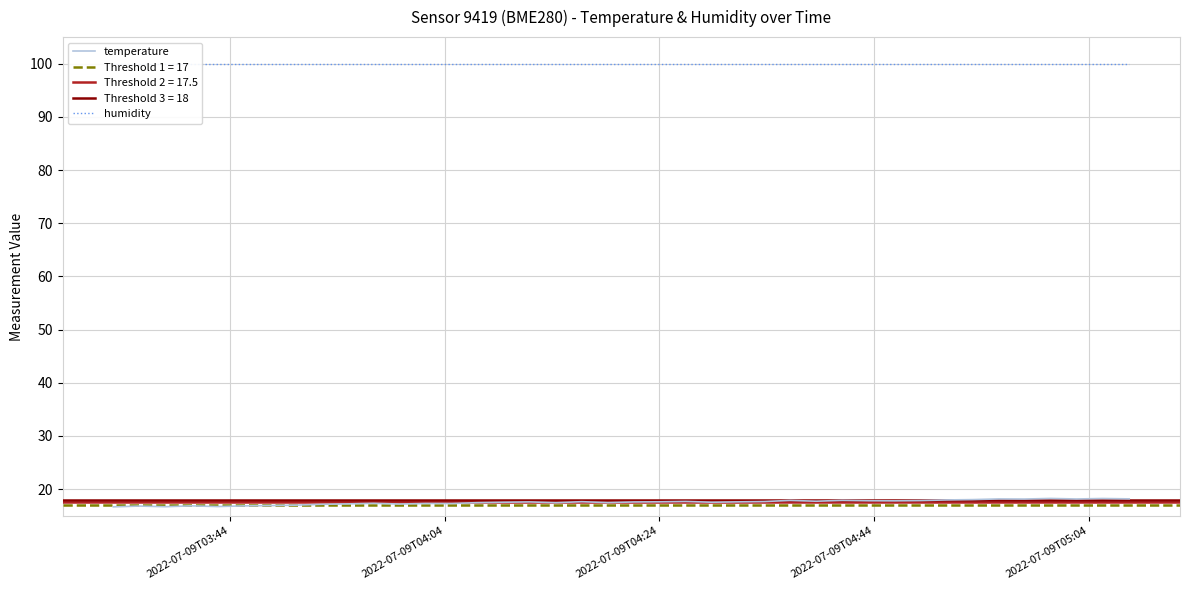

True or false: humidity and temperature intersect in this chart.

False